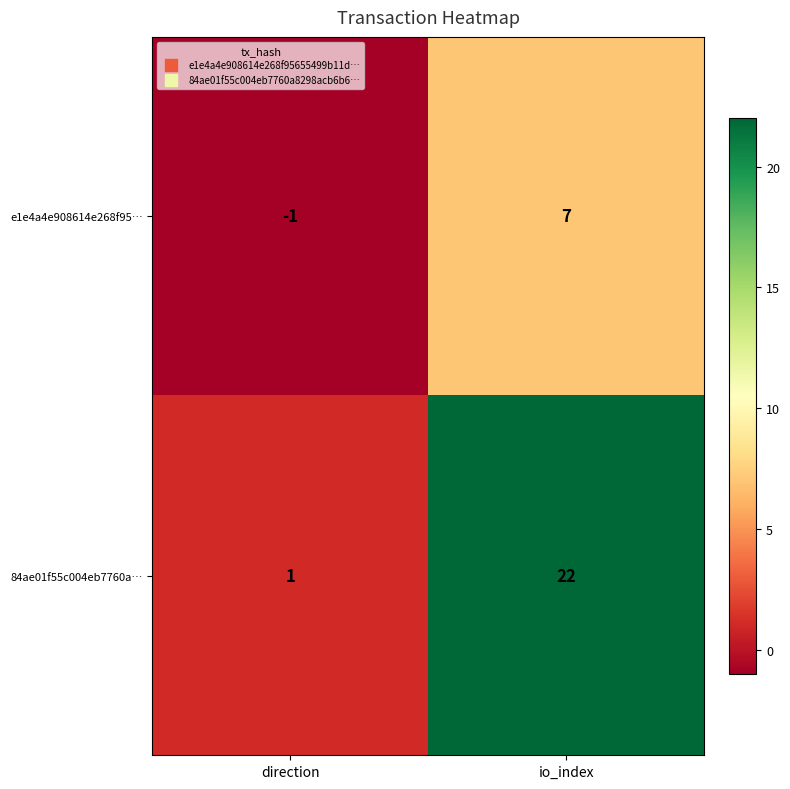

The e1e4a4e908614e268f95… series shows 7 at io_index. True or false?

True